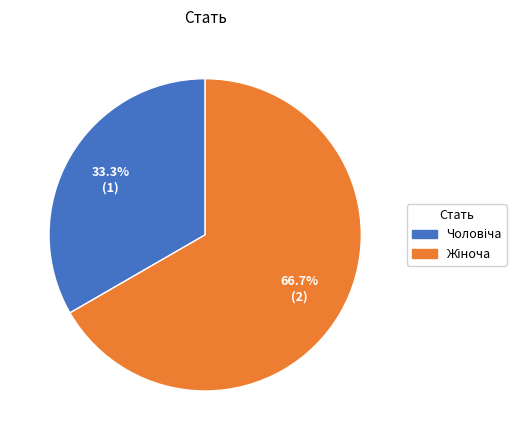

The Жіноча slice represents 56% of the pie. True or false?

False